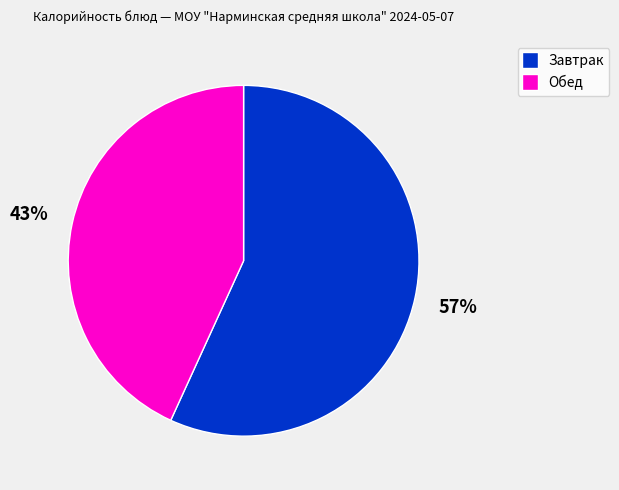

Which slice is the smallest?

Обед